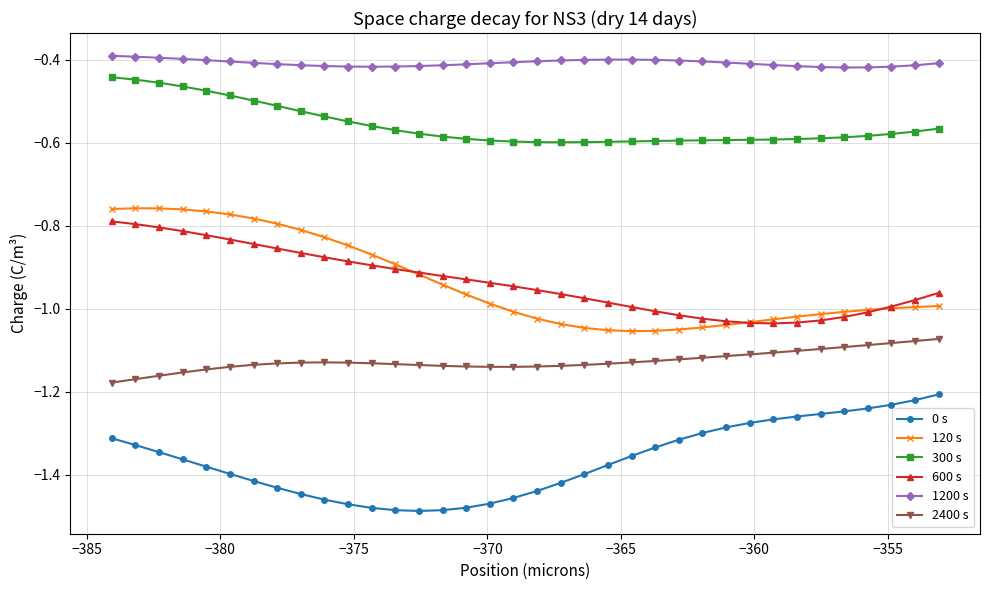

True or false: 600 s and 120 s cross at least once.

True